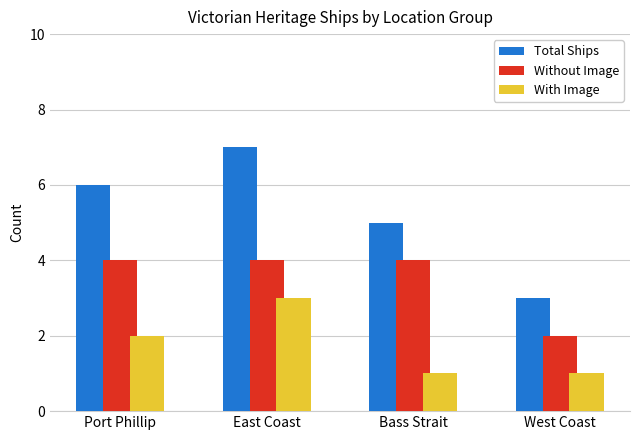

The value of Total Ships at Bass Strait is 5. True or false?

True